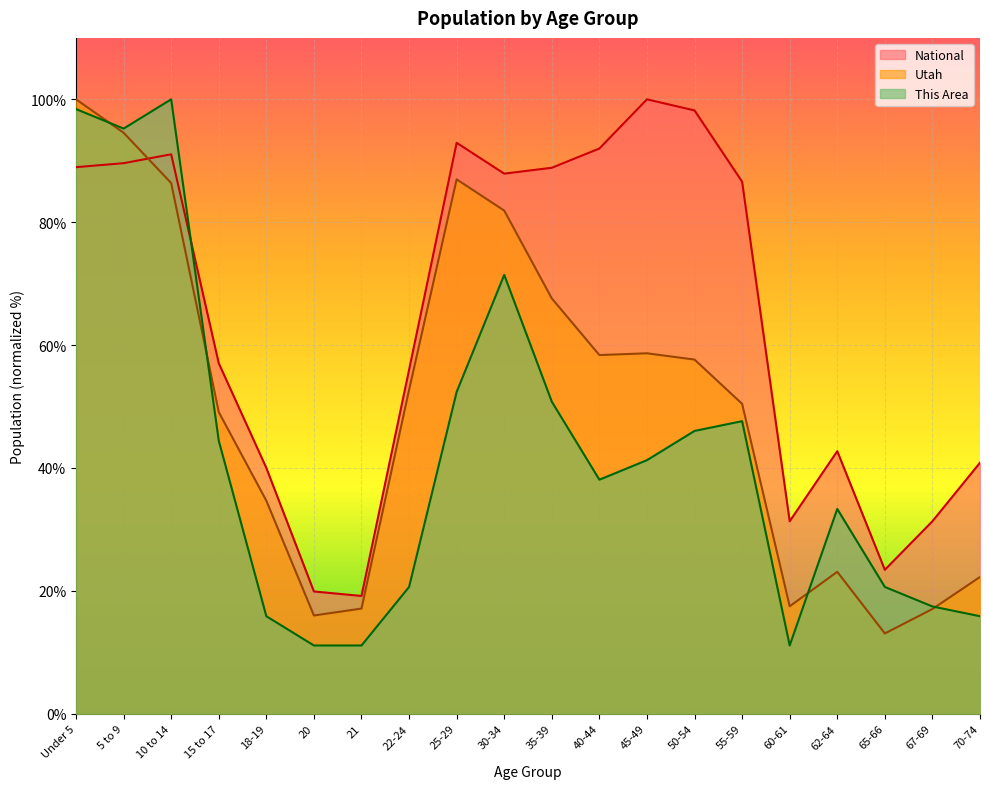

True or false: This Area has a value of 71.4 at 30-34.

True